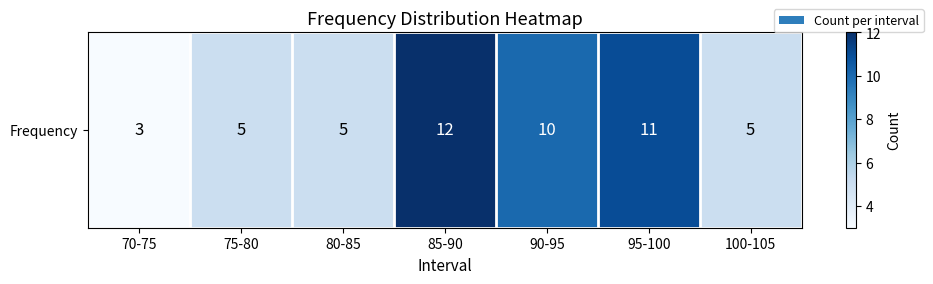

What is the ratio of the value at 100-105 to the value at 90-95?

0.5